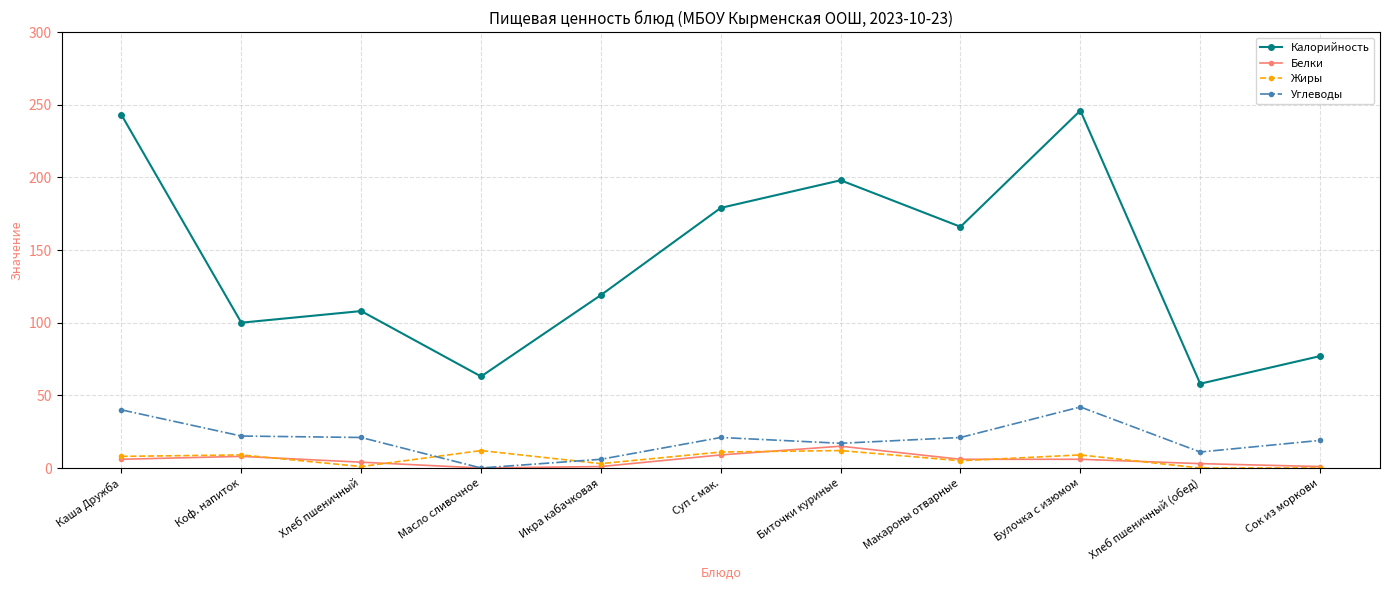

True or false: Калорийность and Углеводы cross at least once.

False